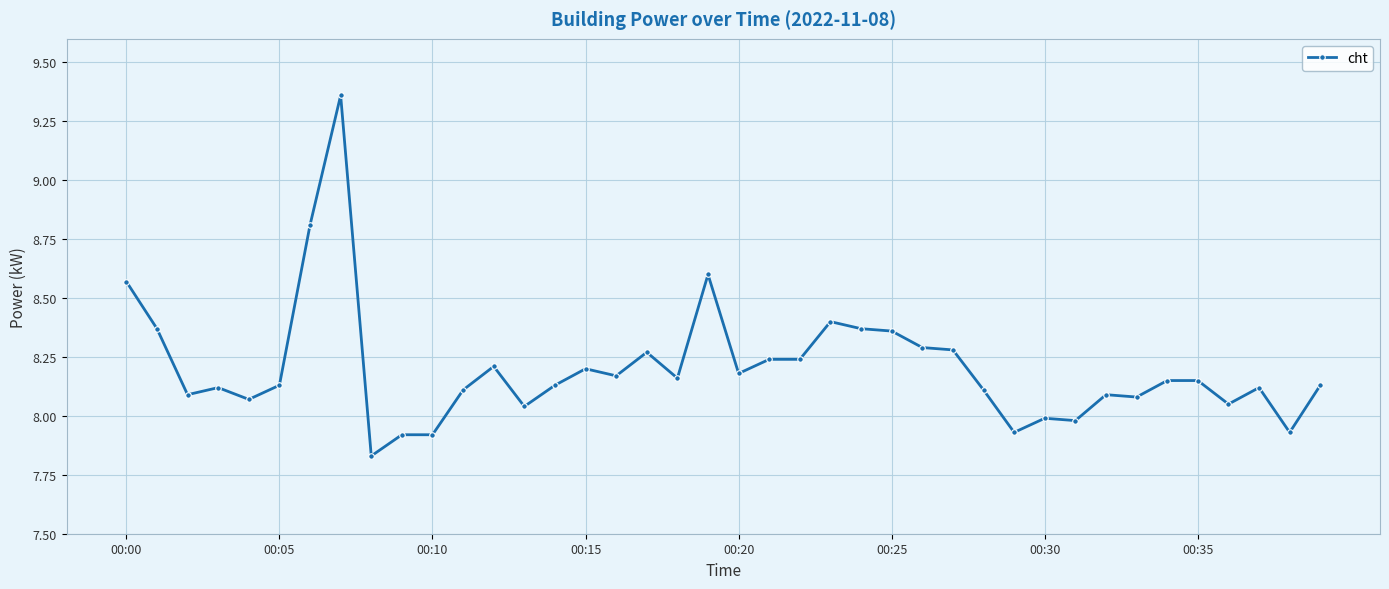

What is the difference between the second highest and second lowest values?

0.9